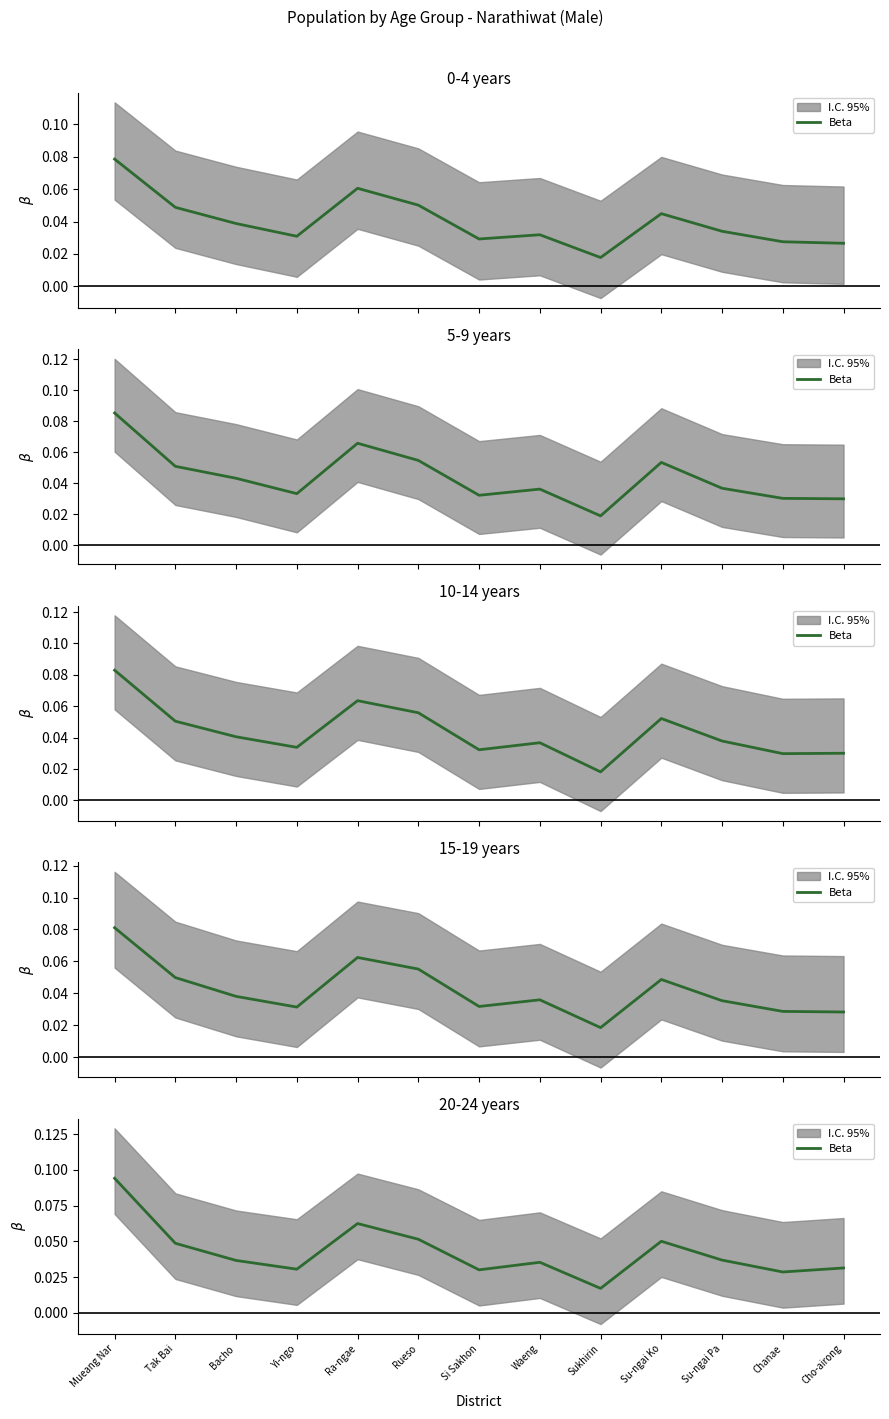

Is it true that the value at Tak Bai is 0.0?

True